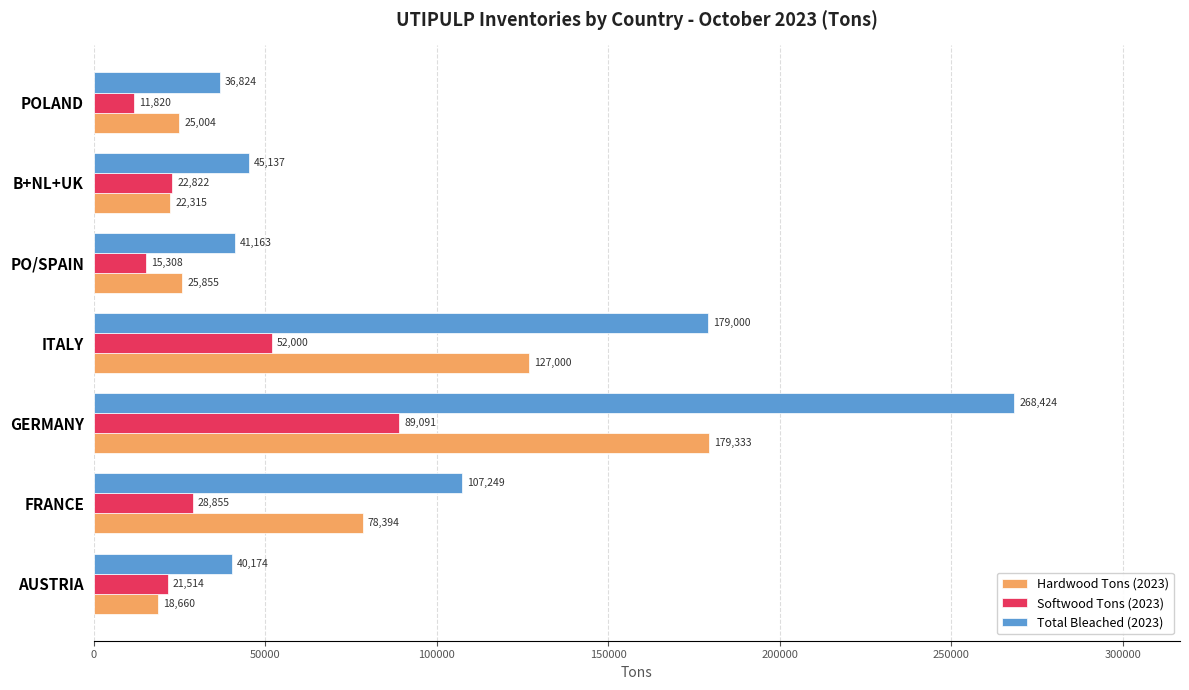

At which label is Softwood Tons (2023) closest to 50455?

ITALY